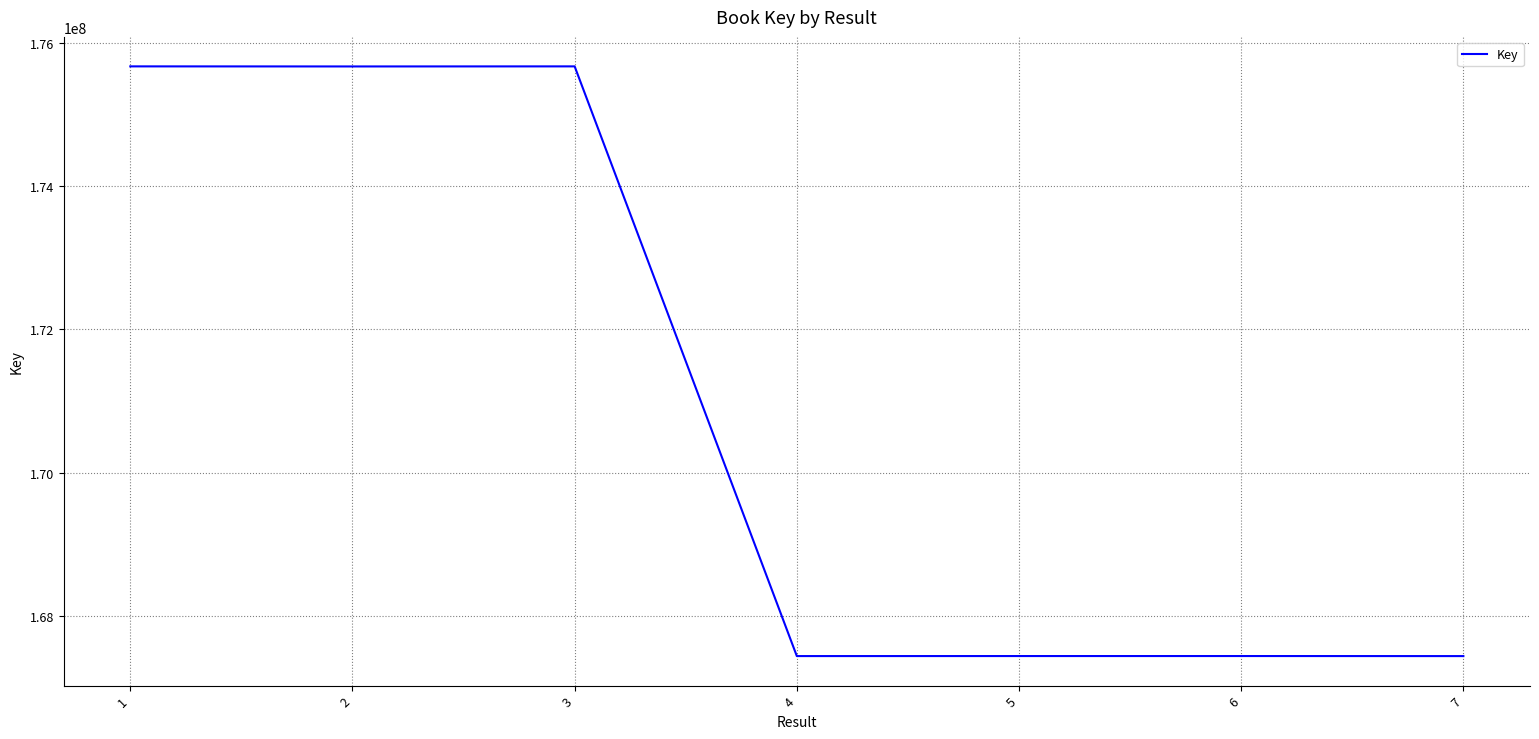

What is the sum of all values?

1196778626